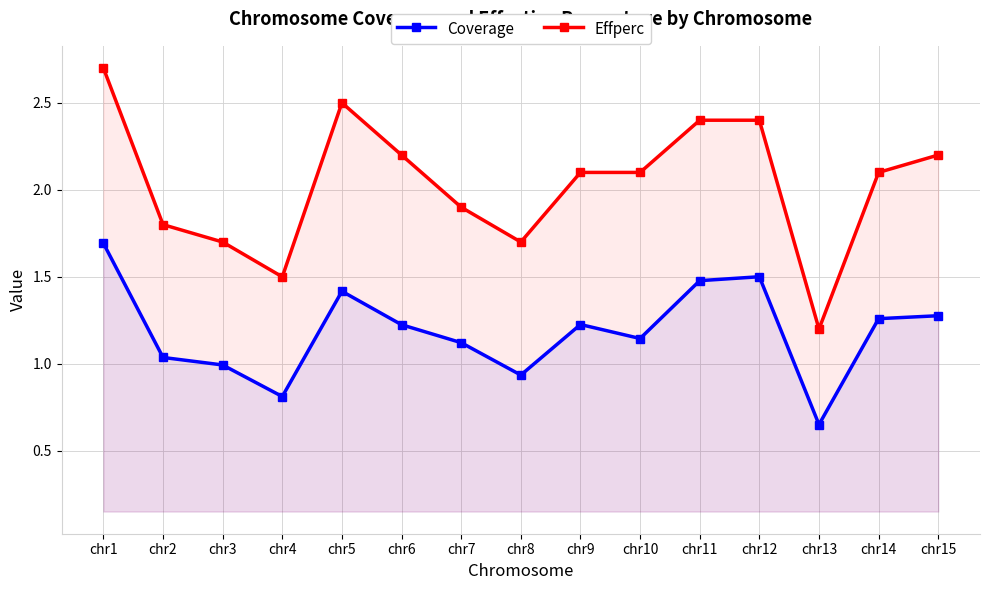

What is the average value of the Effperc series?

2.0